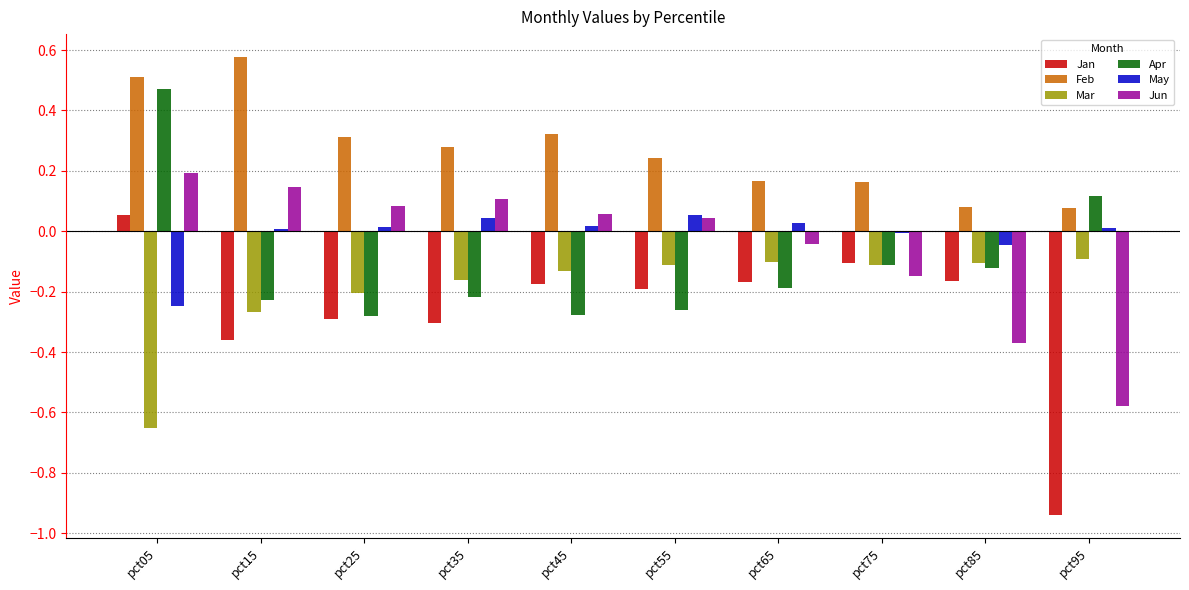

Which category has the lowest value across all series?

pct95